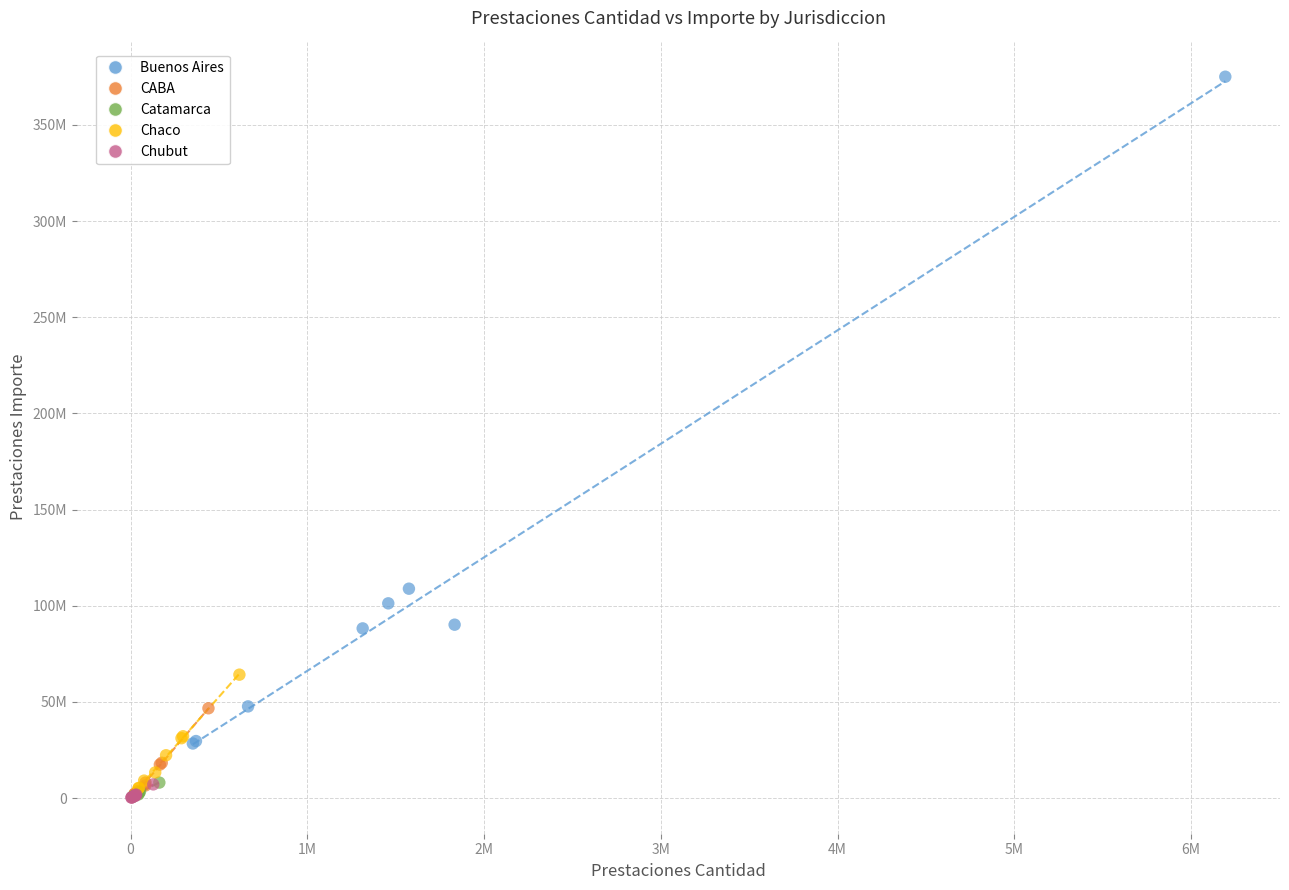

What are all the series names shown in the legend?

Buenos Aires, CABA, Catamarca, Chaco, Chubut